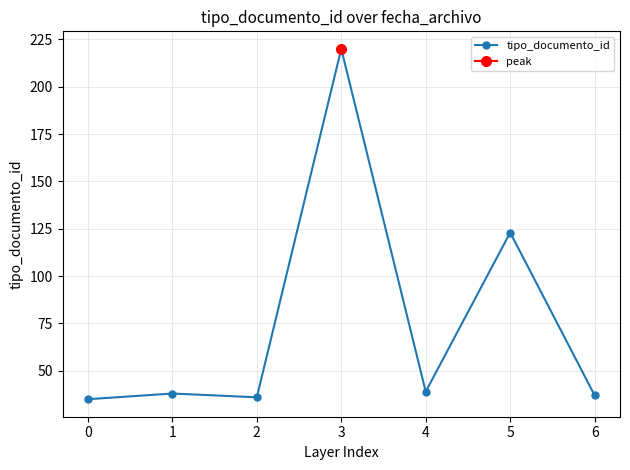

What is the ratio of the value at 4 to the value at 5?

0.3